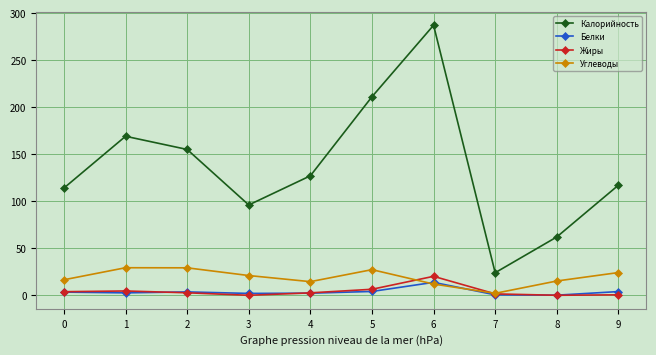

Which series changed the most between 2 and 7?

Калорийность